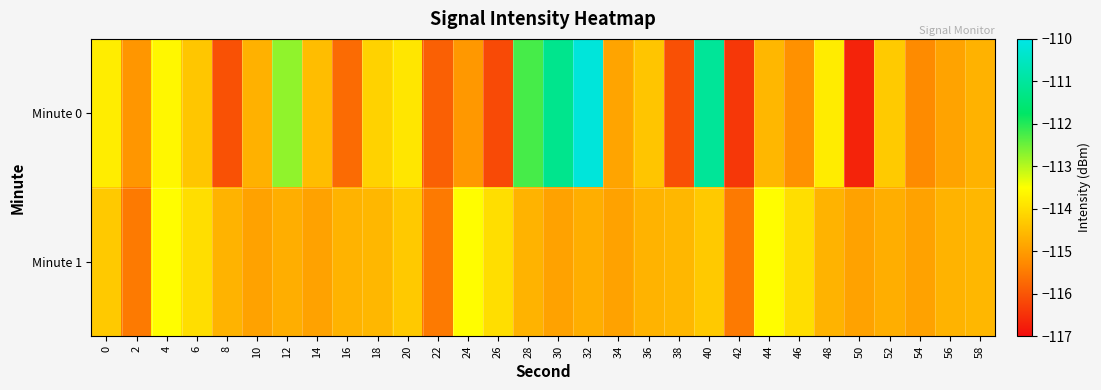

What is the spread (max minus min) of values at 6?

0.4